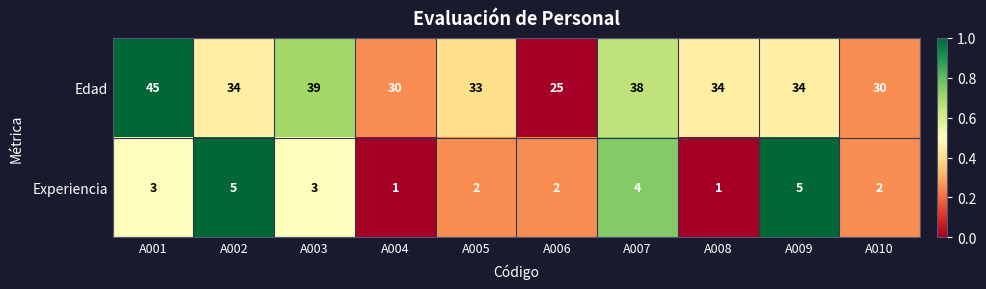

Which series has the largest total across all categories?

Edad